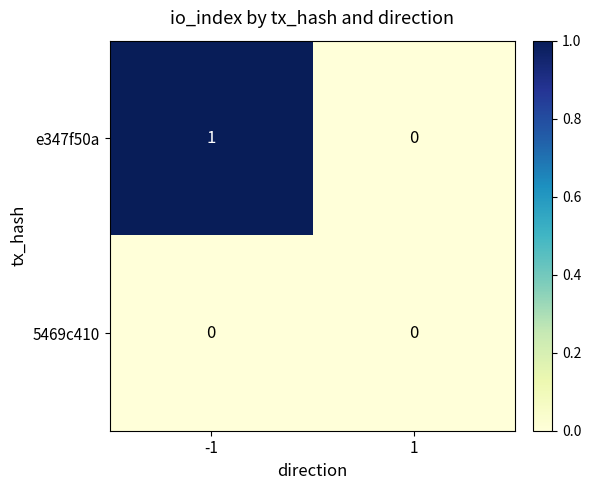

List the series in order of their overall mean, highest first.

e347f50a, 5469c410